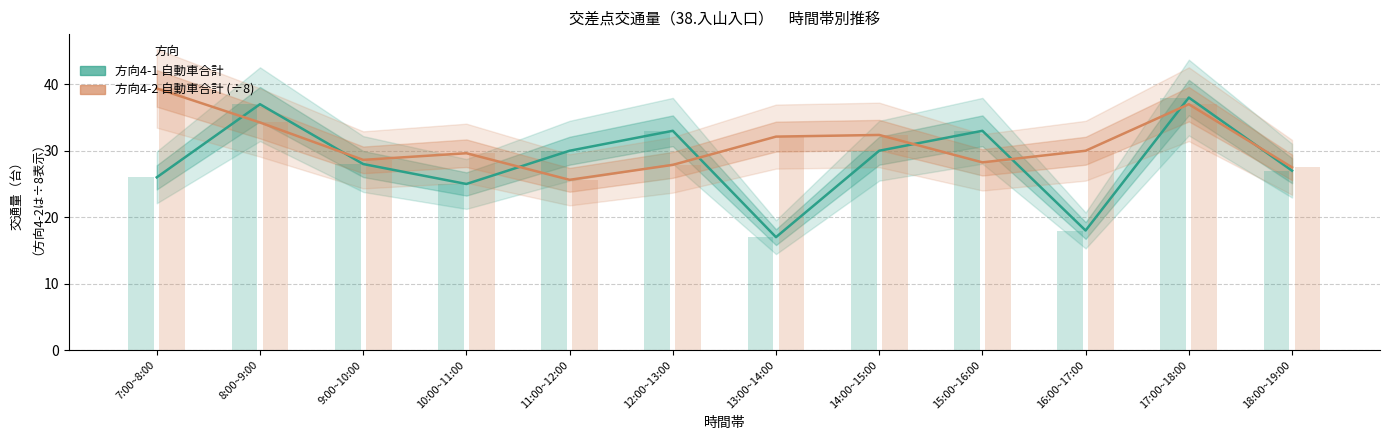

What is the total value across all series at 18:00~19:00?

54.5